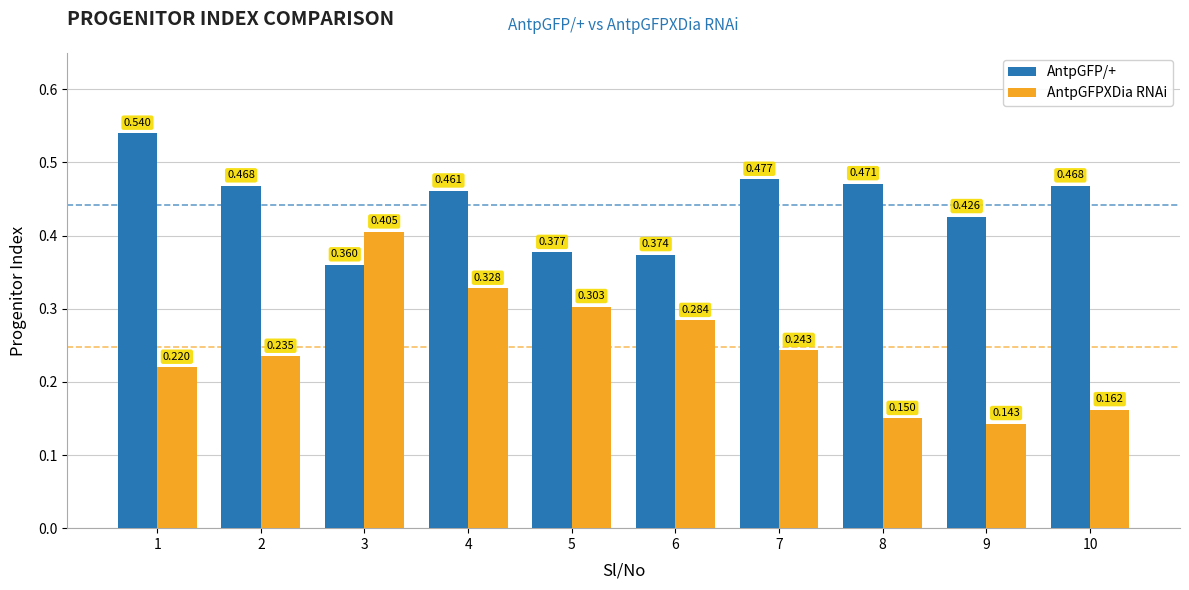

Rank the series at 7 from highest to lowest value.

AntpGFP/+, AntpGFPXDia RNAi